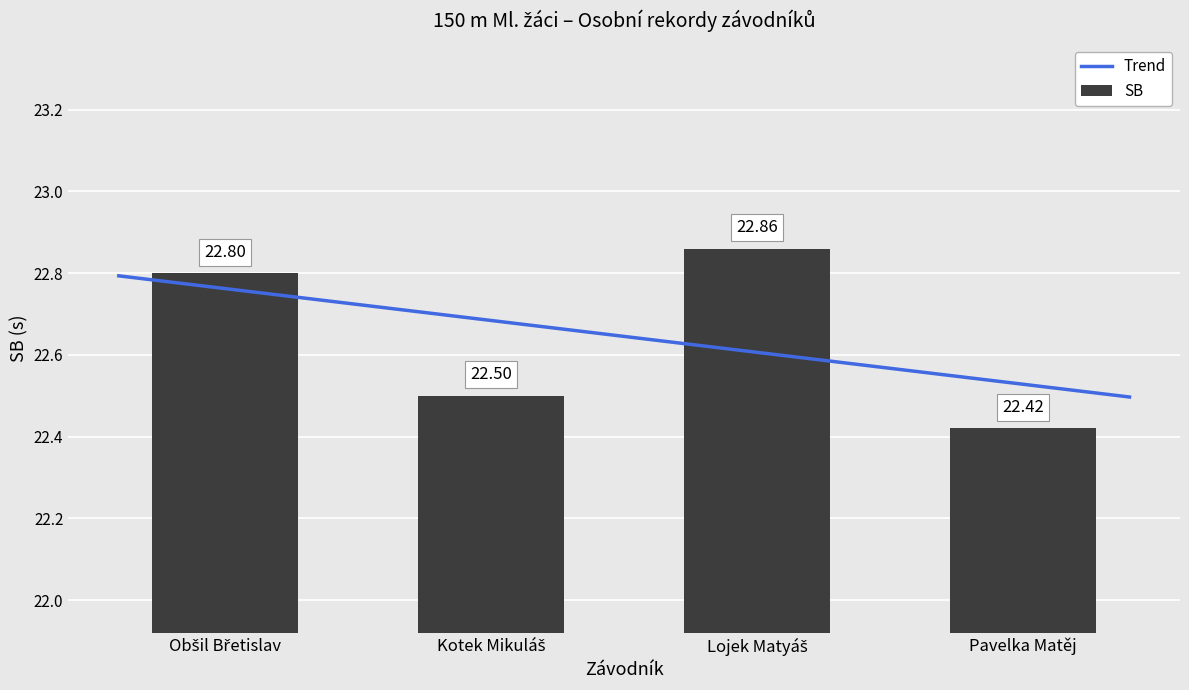

Which has a higher value, Kotek Mikuláš or Lojek Matyáš?

Lojek Matyáš